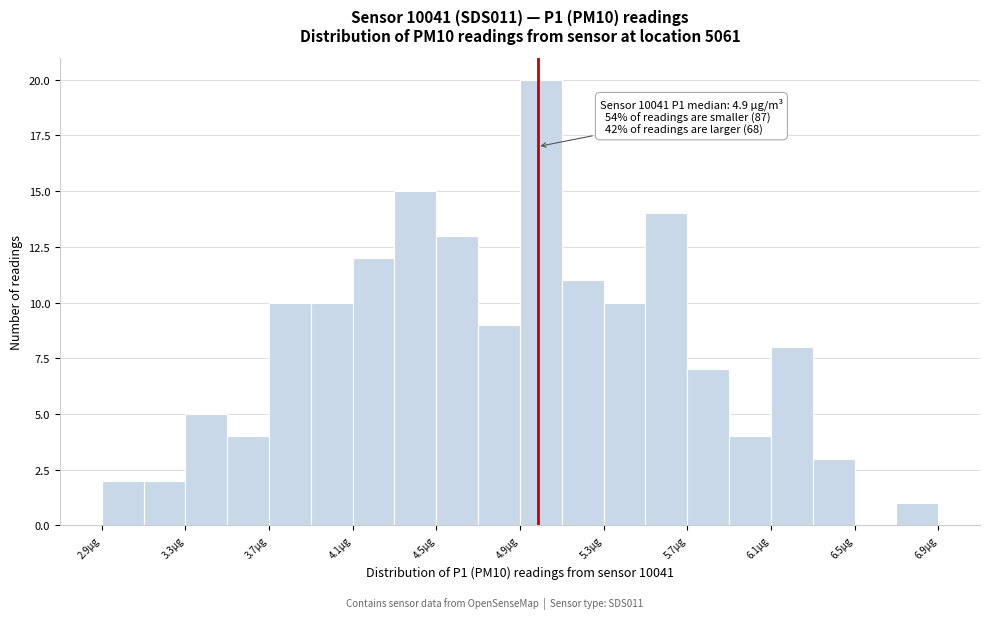

Which range on the x-axis has the tallest bar?

4.90 to 5.10